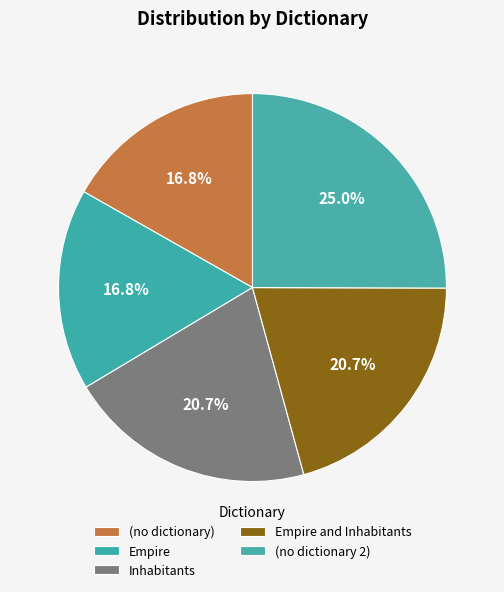

To the nearest percent, what is the combined percentage of (no dictionary 2) and Empire and Inhabitants?

46%